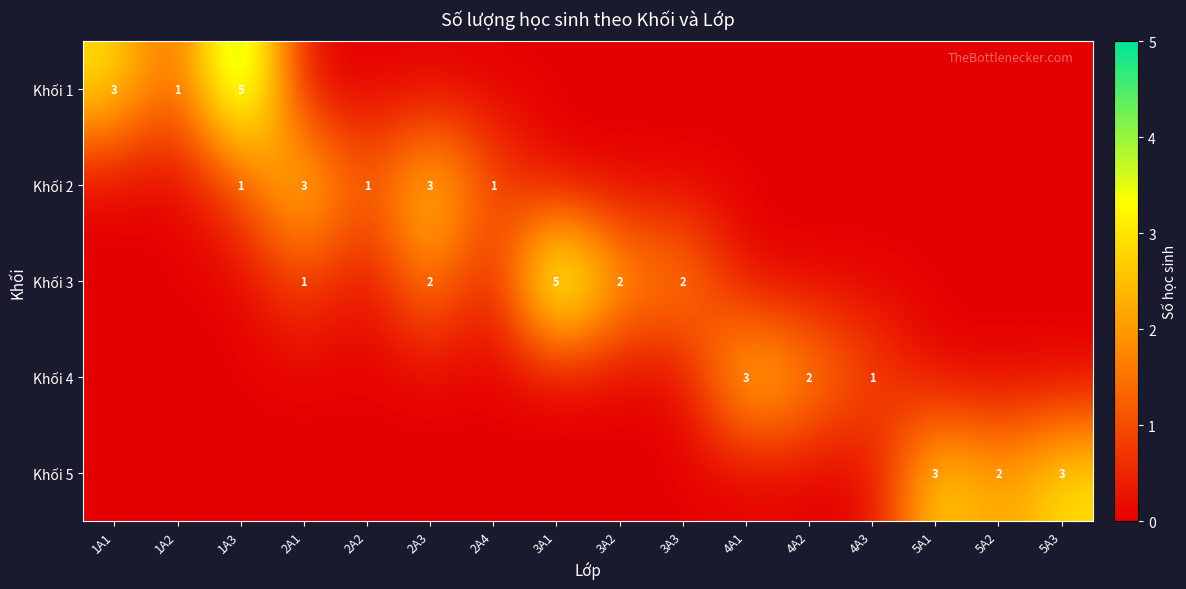

The value of Khối 1 at 1A3 is 9. True or false?

False